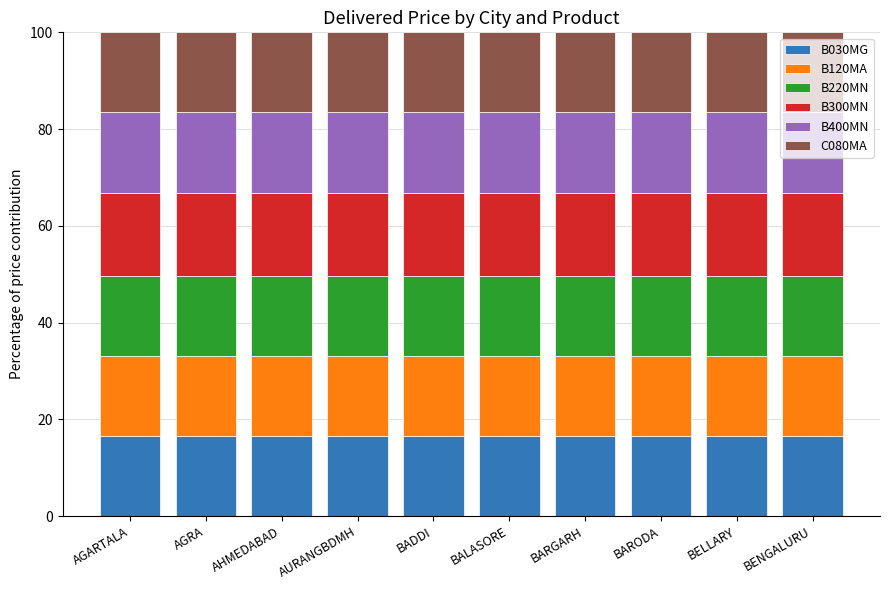

What is the maximum value for B030MG?

16.5